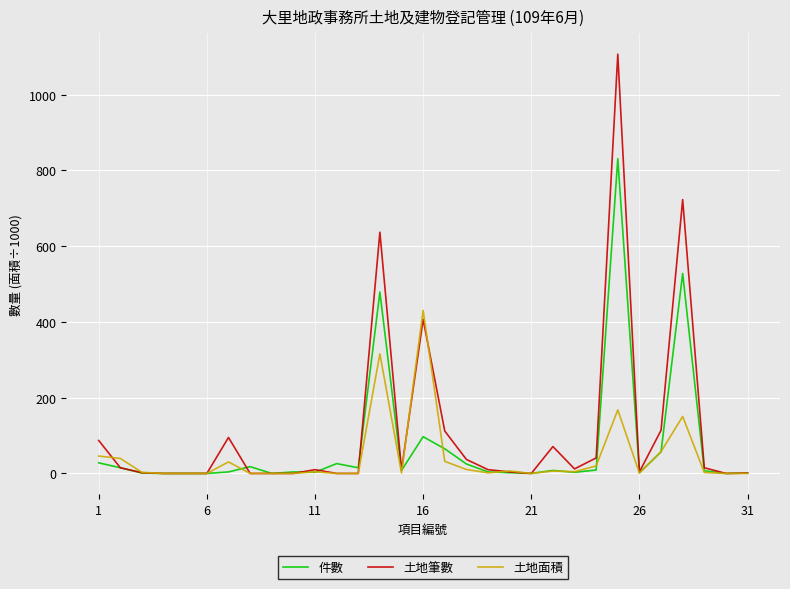

How many lines are shown in the chart?

3